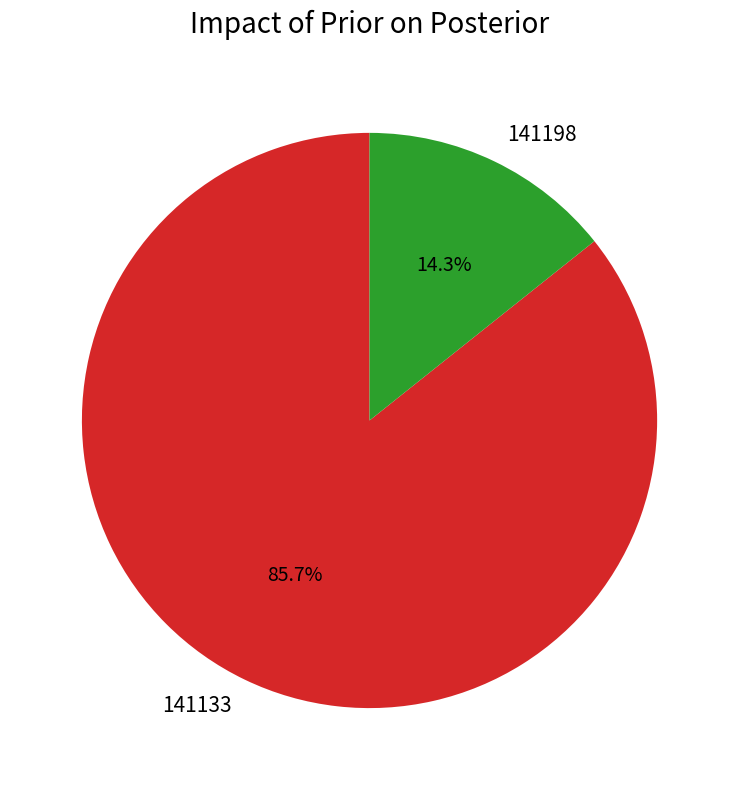

Is it true that 141198 is 14% of the pie?

True